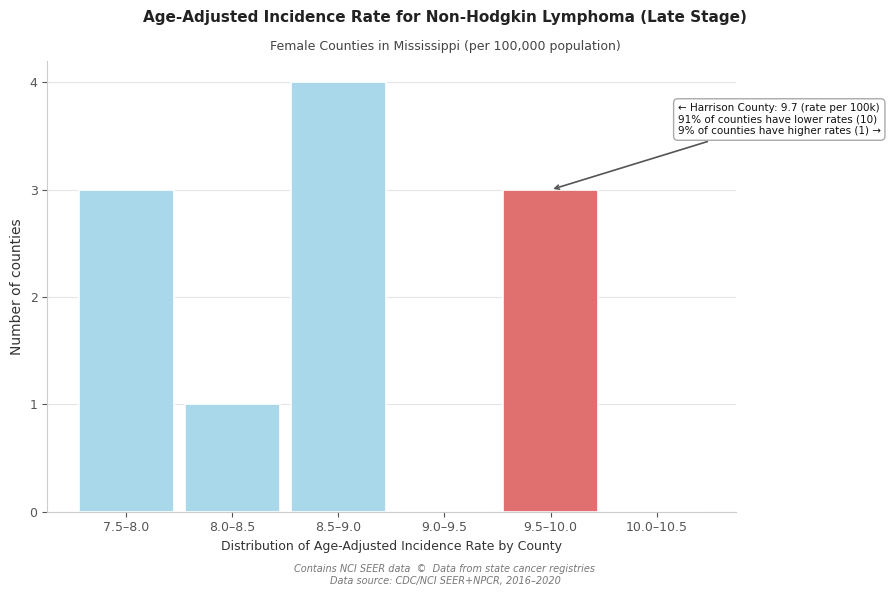

Reading right to left, transcribe all the data shown in this chart.

10.0–10.5=0	9.5–10.0=3	9.0–9.5=0	8.5–9.0=4	8.0–8.5=1	7.5–8.0=3